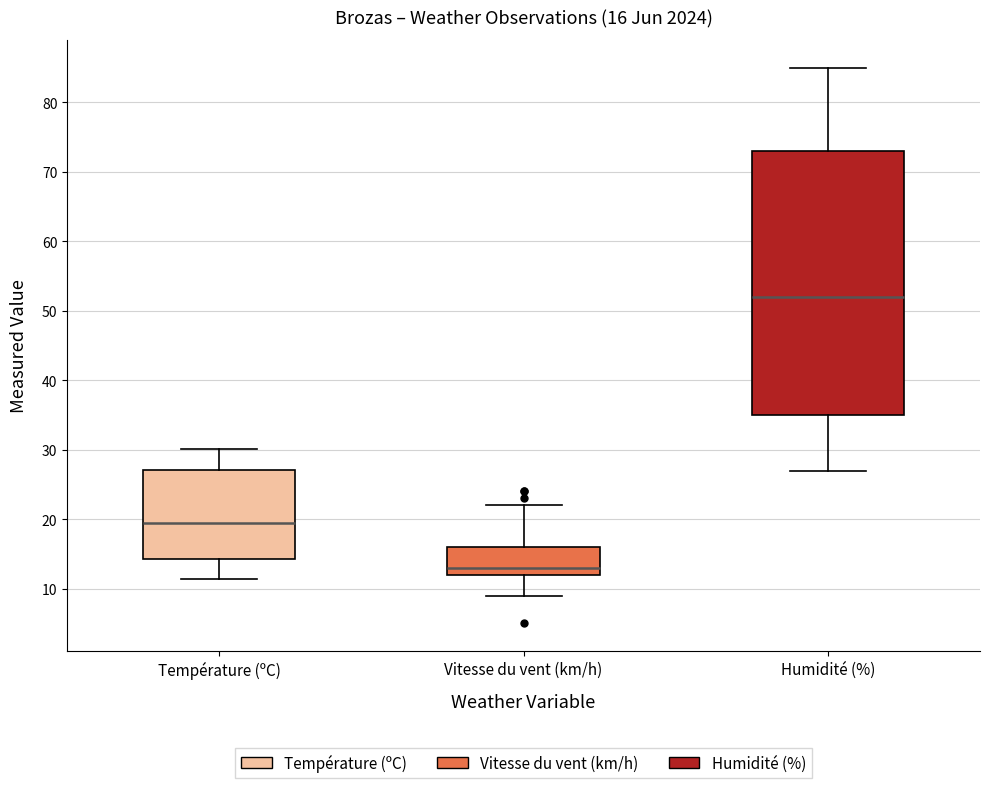

Which box's median line is the lowest?

Vitesse du vent (km/h)